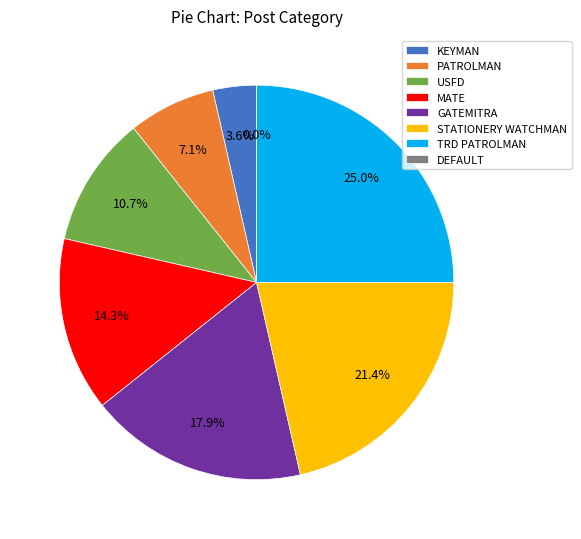

How many slices are in this pie chart?

8